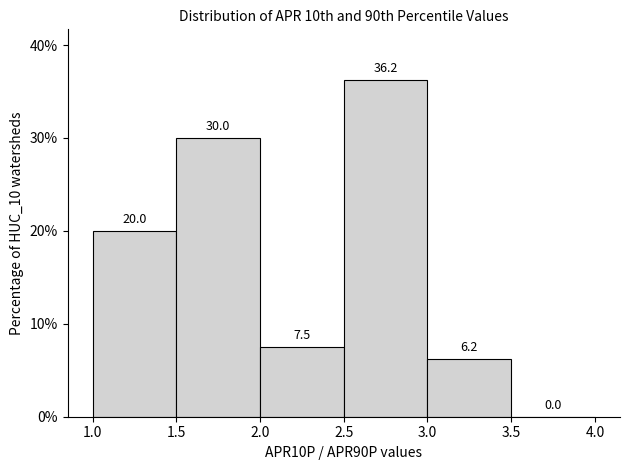

Reading left to right, list every bar in this chart as the range it spans on the x-axis followed by its height.

1.0 to 1.5: 20.0
1.5 to 2.0: 30.0
2.0 to 2.5: 7.5
2.5 to 3.0: 36.2
3.0 to 3.5: 6.2
3.5 to 4.0: 0.0